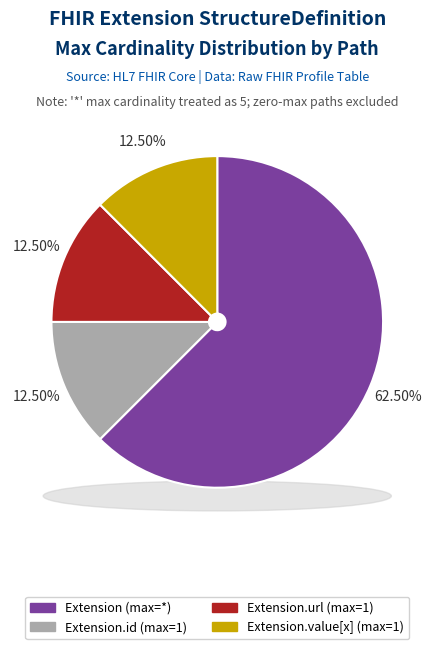

Is there any slice that represents more than half of the pie?

Yes